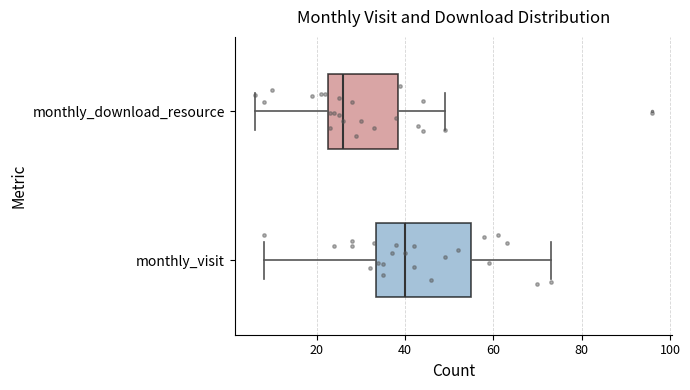

Reading bottom to top, read every box against the x-axis: the position of its median line, the range the box covers, and the ends of its whiskers. The values are not printed on the chart, so give them approximately, as read against the axis.

monthly_visit: median 40, box 34 to 56, whiskers 8 to 74
monthly_download_resource: median 26, box 22 to 38, whiskers 6 to 50